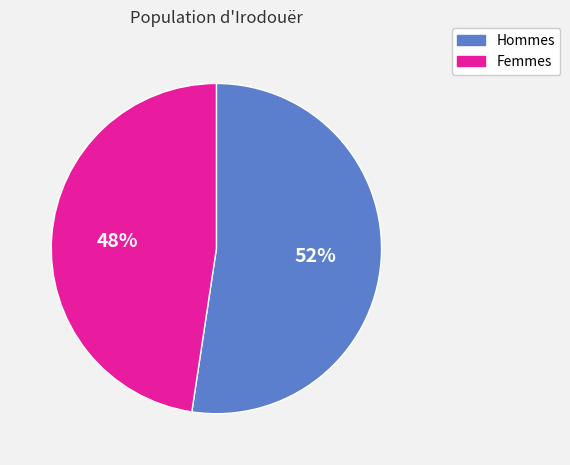

To the nearest percent, what portion does Hommes represent?

52%